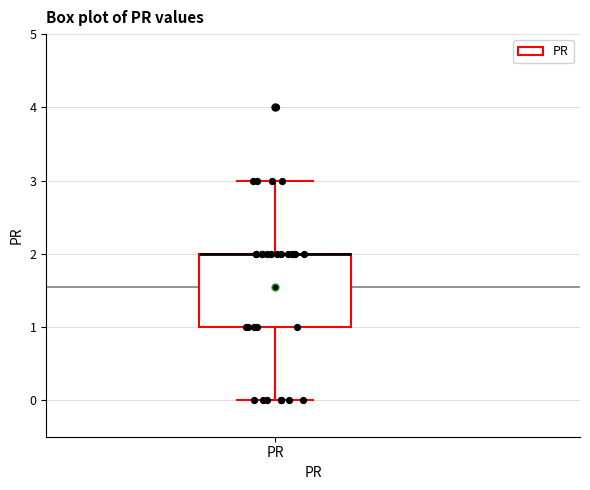

Transcribe this box plot: give where the median line is, the range the box spans, and where the two whiskers end, as read against the y-axis. The values are not printed on the chart, so give them approximately, as read against the axis.

median 2 (drawn on the box's upper edge), box 1 to 2, whiskers 0 to 3